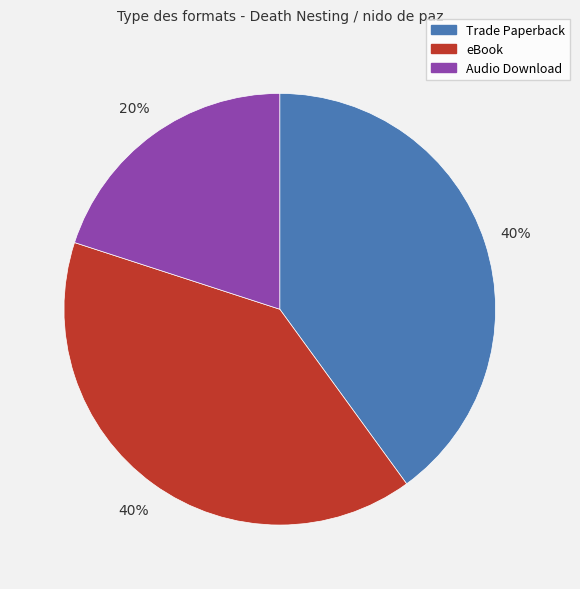

To the nearest percent, what is the average slice percentage?

33%